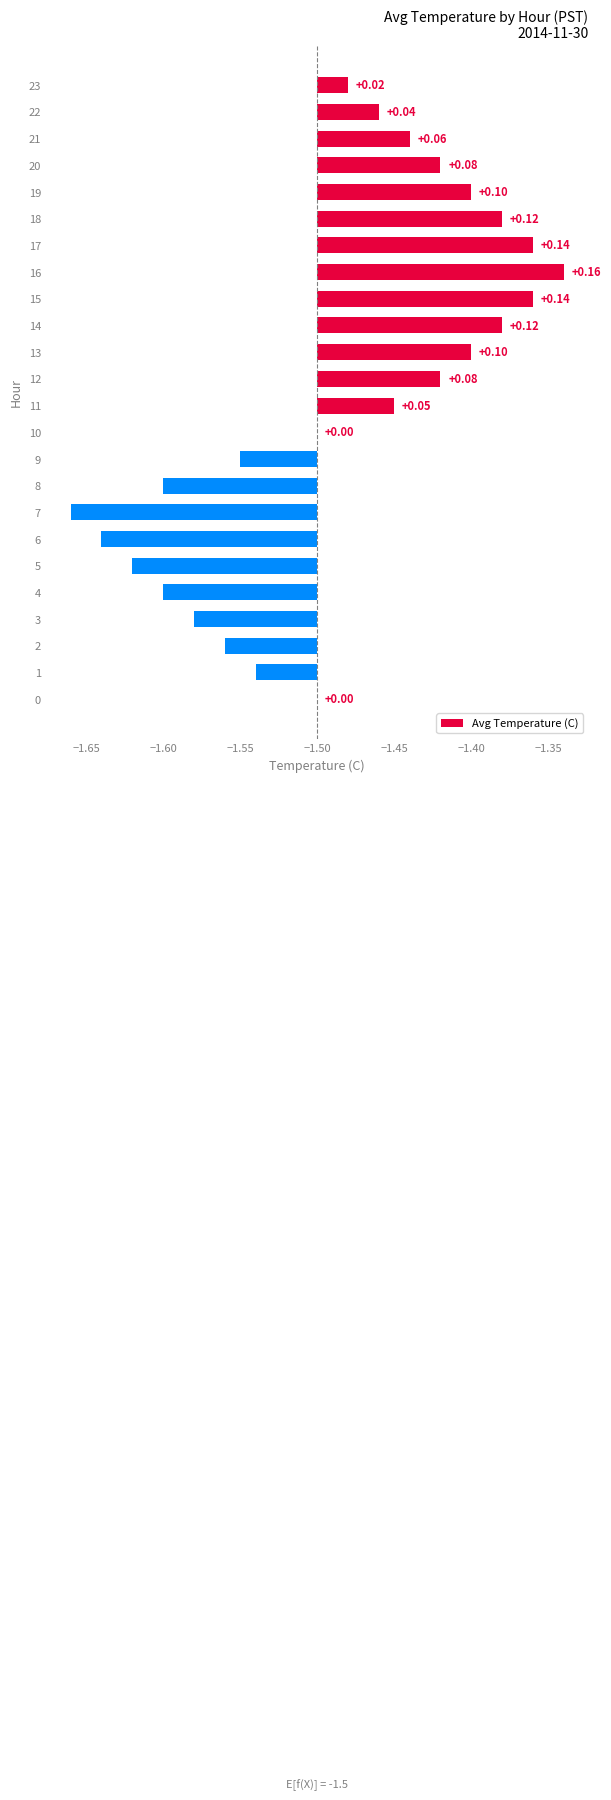

What is the value of the 14th bar from the left?

0.1